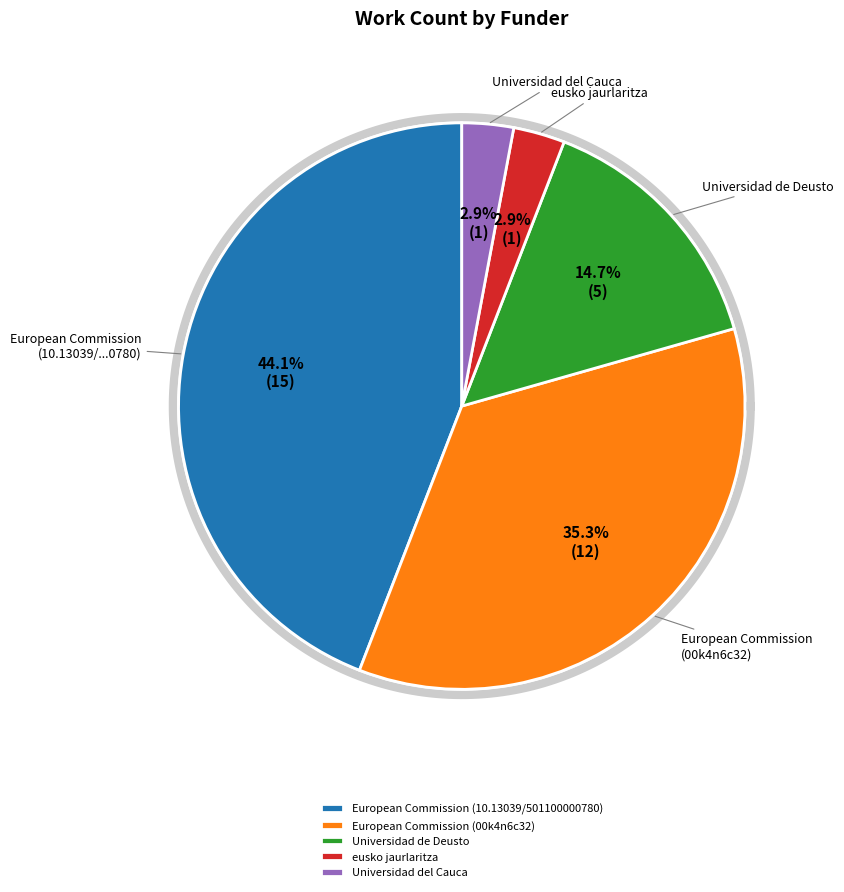

Which slice is the largest?

European Commission (10.13039/501100000780)